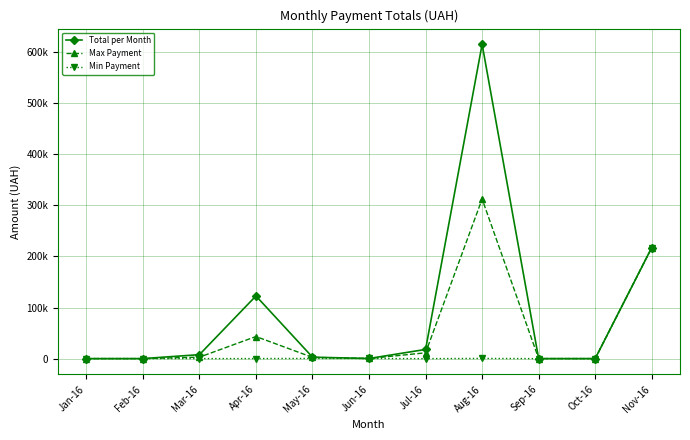

Which series changed the most between Jul-16 and Sep-16?

Total per Month